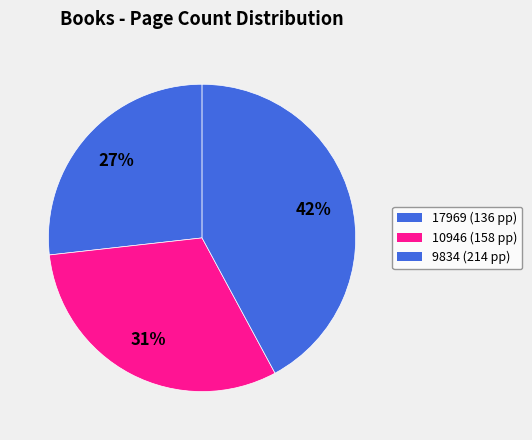

What percentage is the 17969 slice, to the nearest percent?

27%